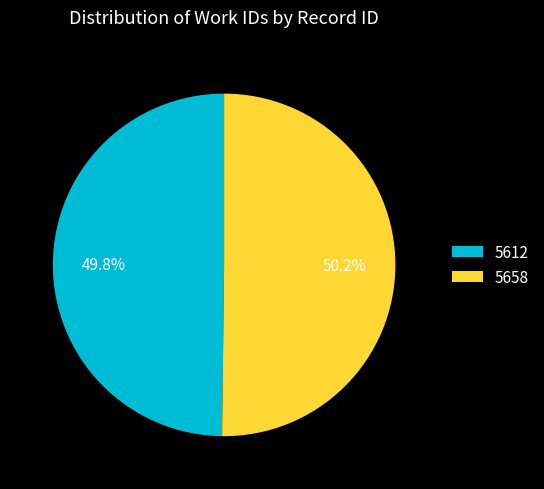

How many segments does this pie chart have?

2